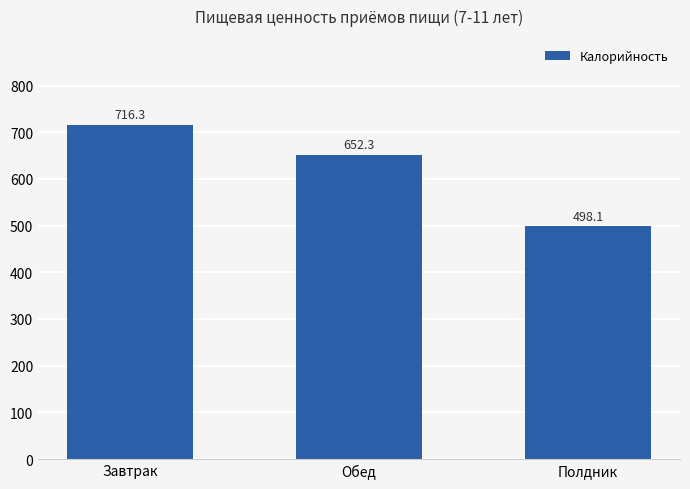

What is the difference between the values at Полдник and Обед?

154.2